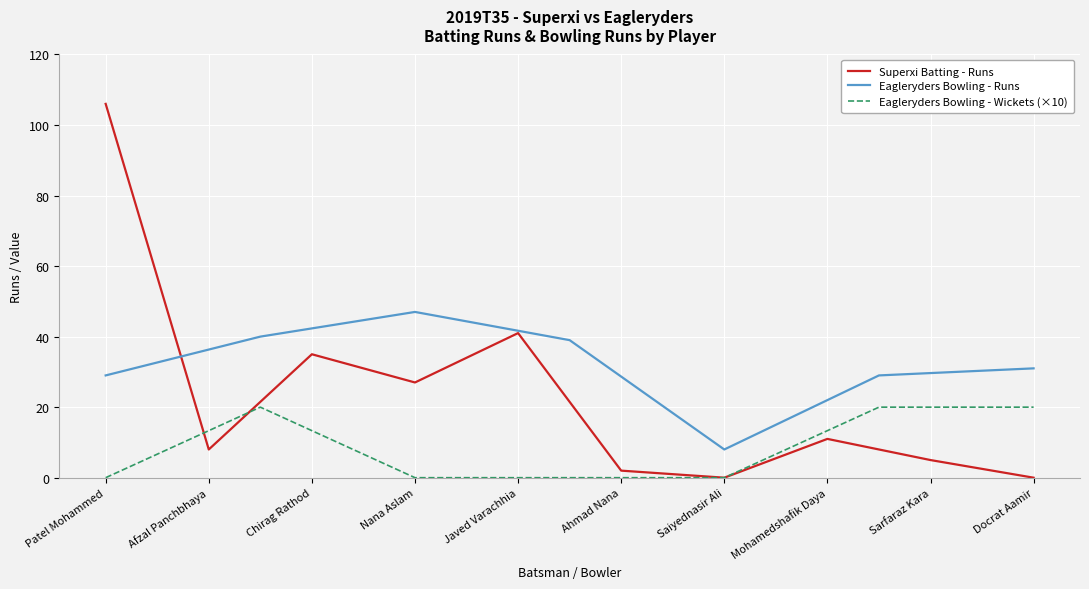

Where is the first local minimum?

Afzal Panchbhaya